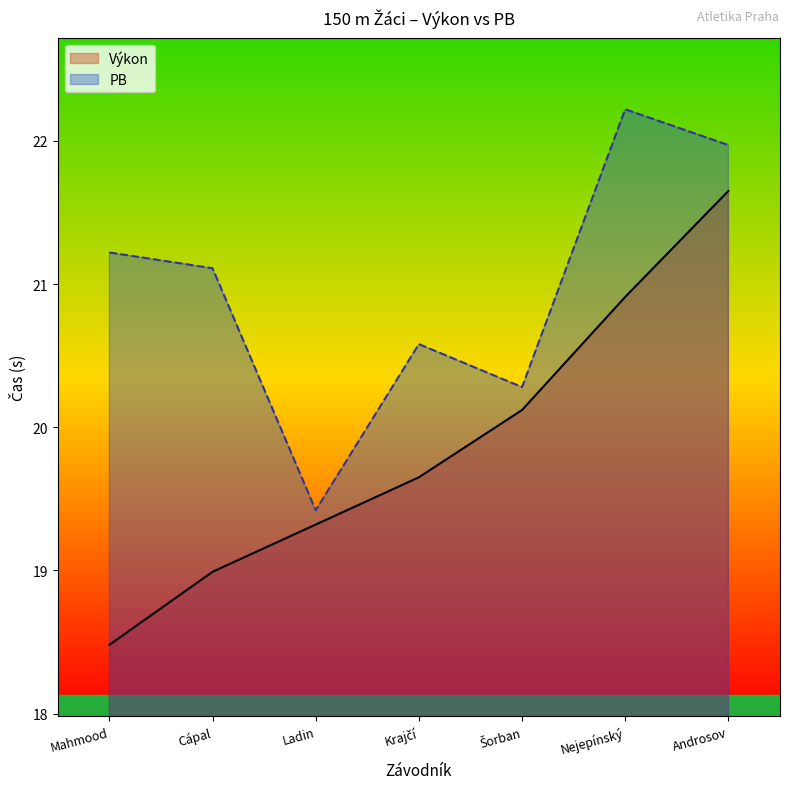

What are all the series names shown in the legend?

Výkon, PB